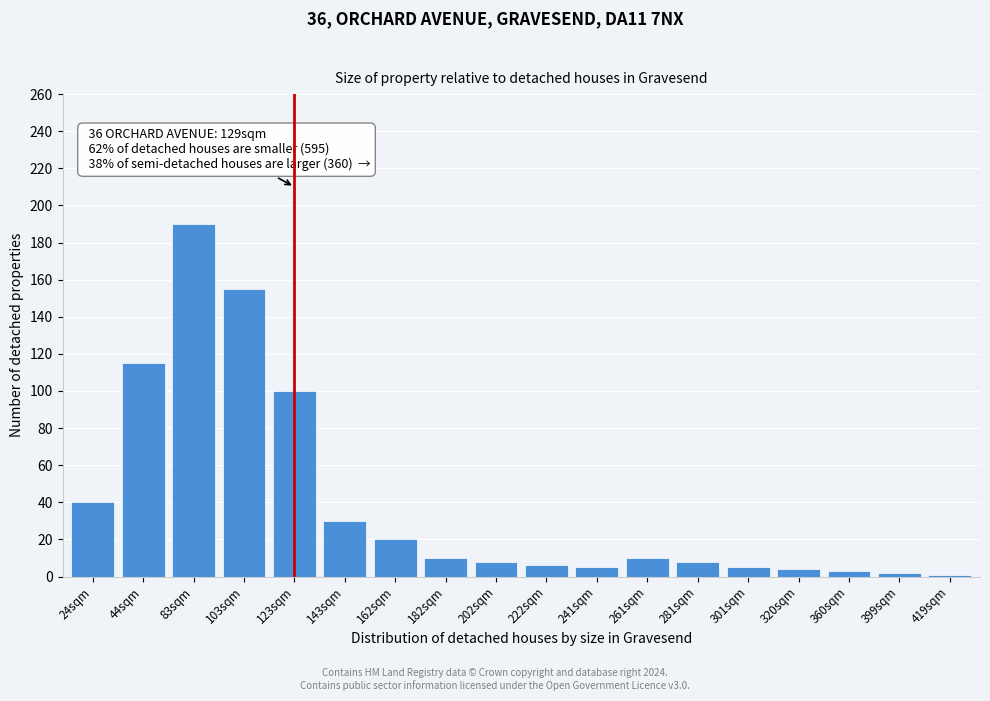

At which category does the chart reach its peak across all series?

83sqm